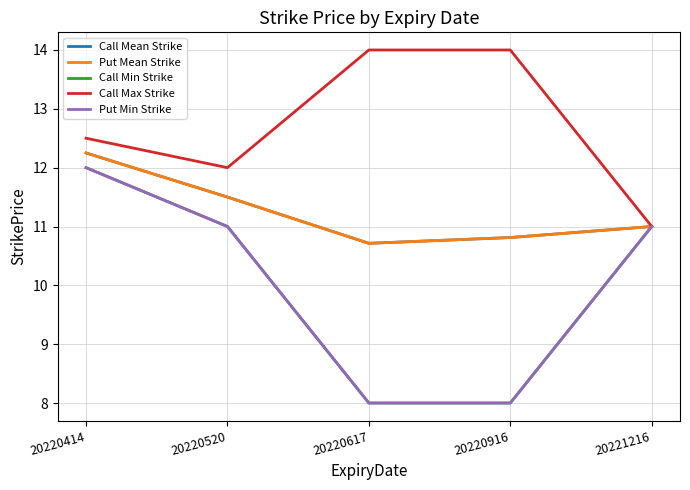

True or false: Call Min Strike and Put Min Strike intersect in this chart.

False